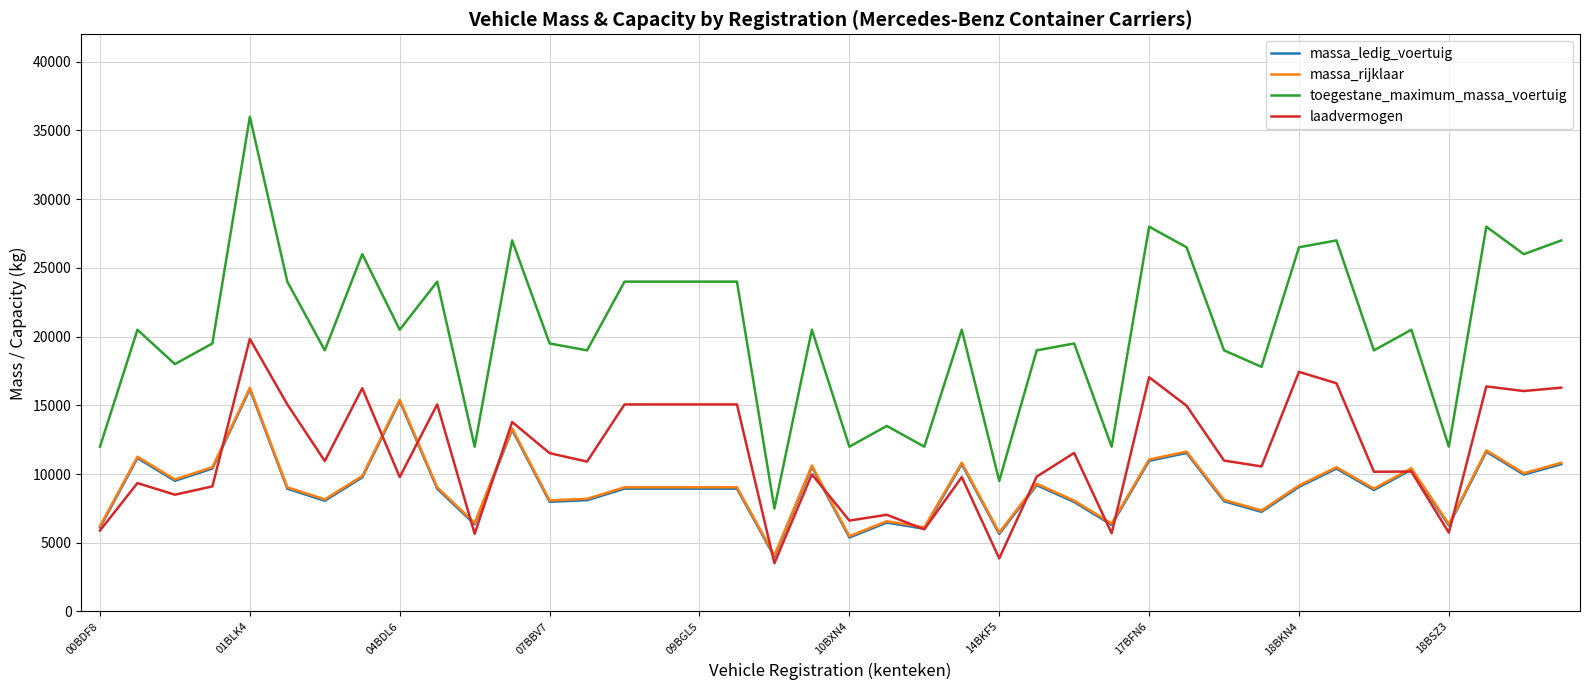

True or false: toegestane_maximum_massa_voertuig and massa_rijklaar intersect in this chart.

False